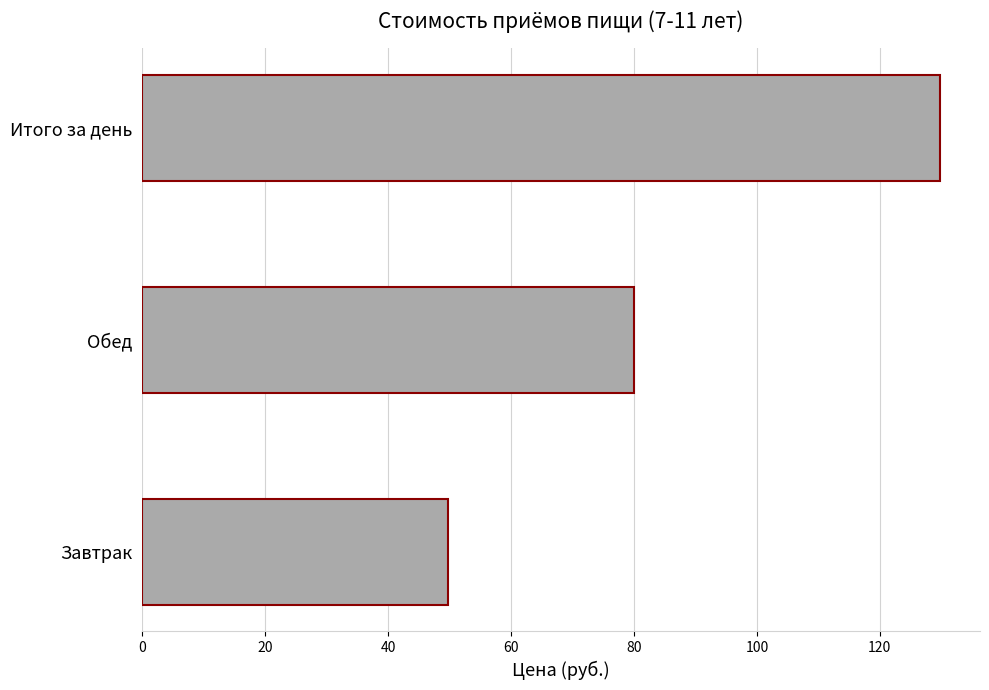

How many series are shown in this chart?

1